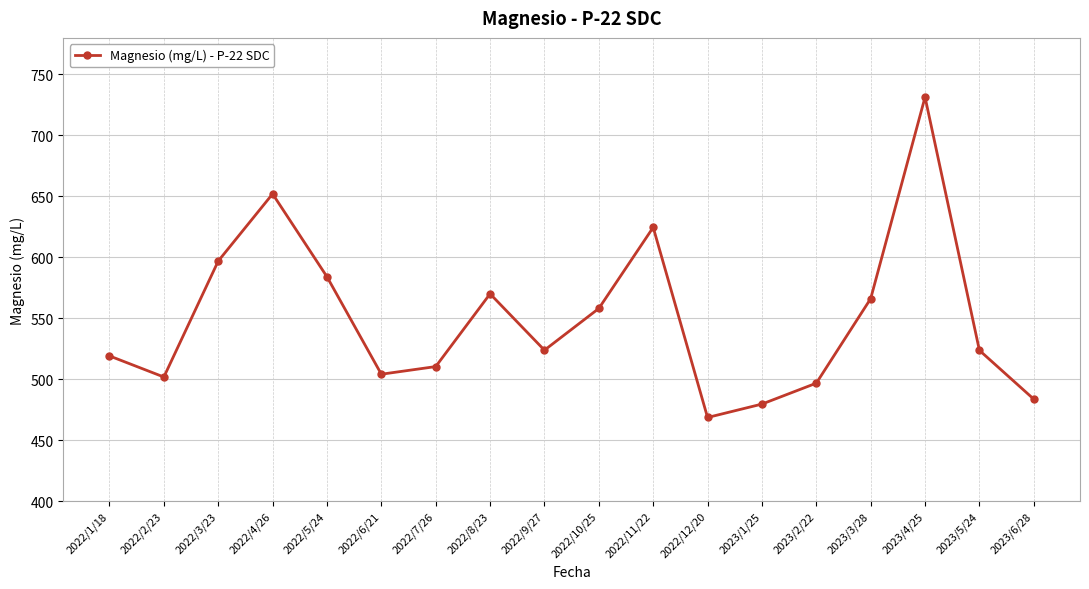

True or false: there are more than 1 points higher than both neighbors.

True